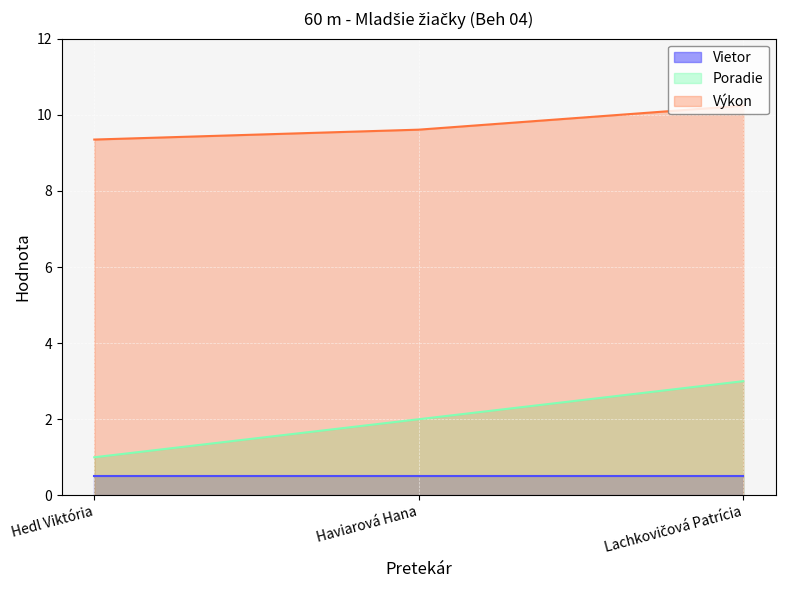

List the labels in order of Poradie value, smallest first.

Hedl Viktória, Haviarová Hana, Lachkovičová Patrícia